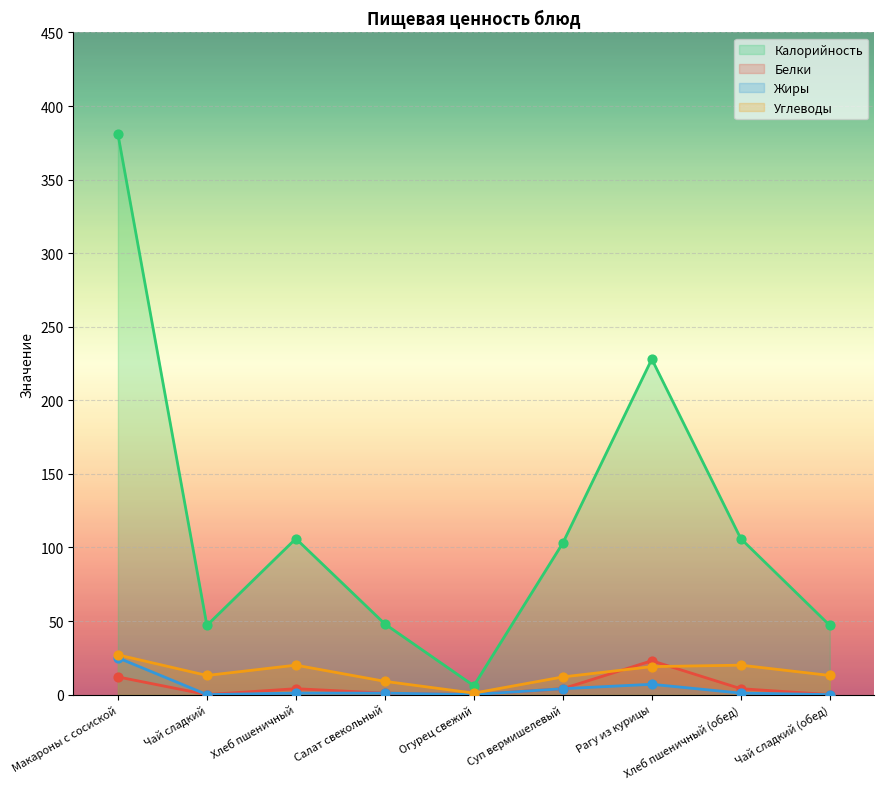

What are all the series names shown in the legend?

Калорийность, Белки, Жиры, Углеводы